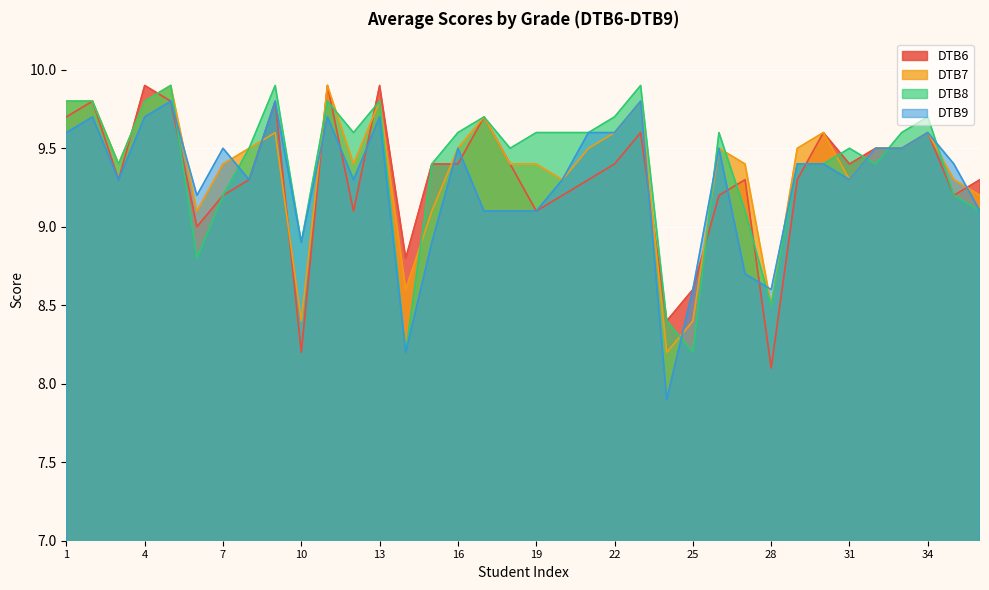

Does the chart display data point markers on the line(s)?

No